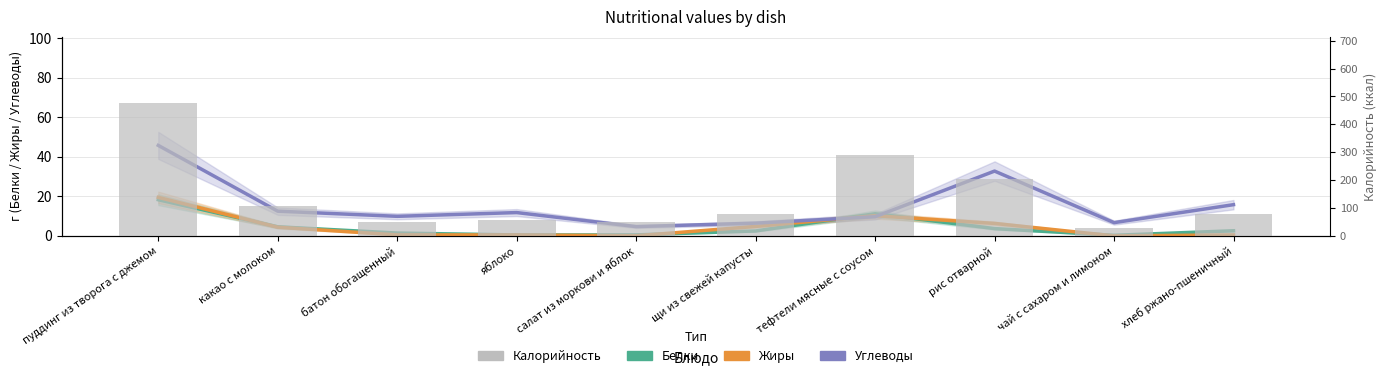

Which category has the highest value across all series?

пуддинг из творога с джемом